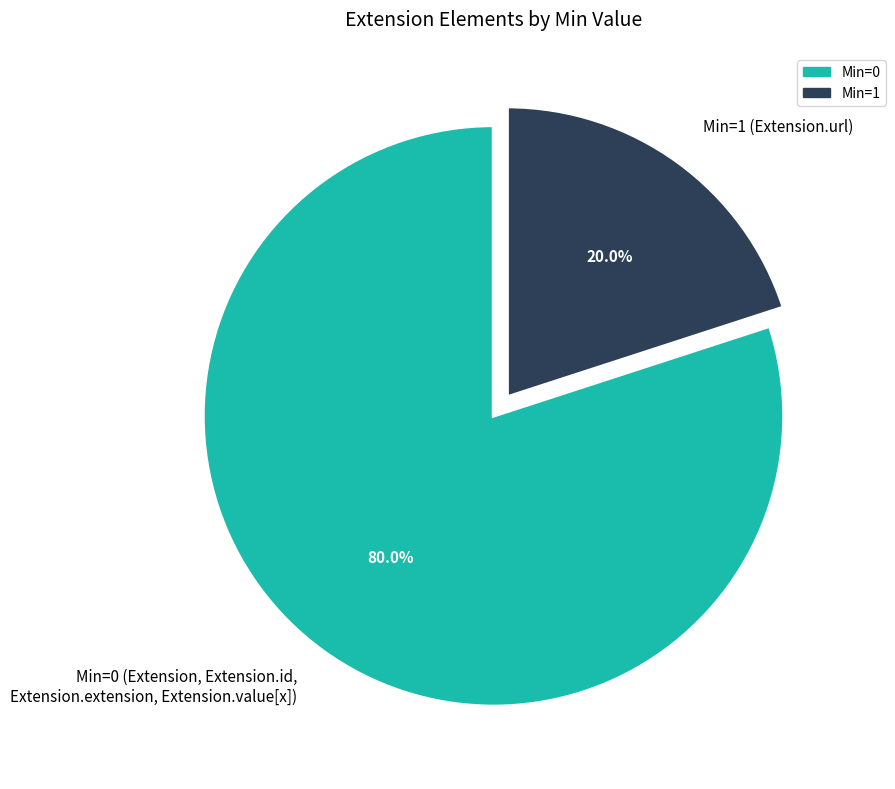

Which has a higher value, Min=1 (Extension.url) or Min=0 (Extension, Extension.id, Extension.extension, Extension.value[x])?

Min=0 (Extension, Extension.id, Extension.extension, Extension.value[x])